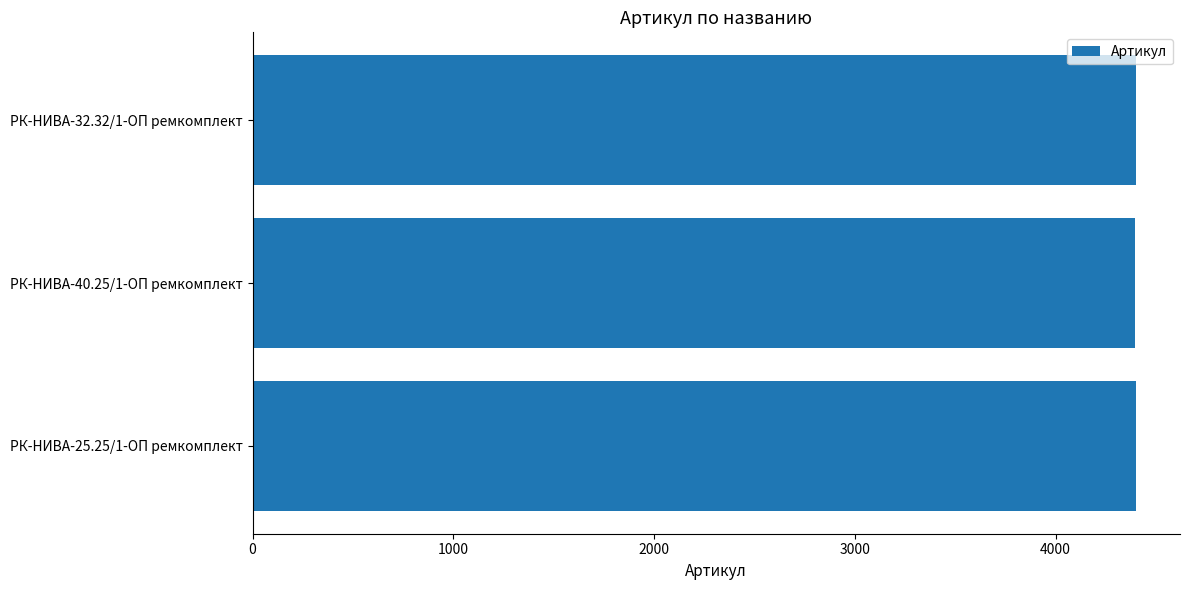

What is the sum of the values at РК-НИВА-40.25/1-ОП ремкомплект and РК-НИВА-32.32/1-ОП ремкомплект?

8797